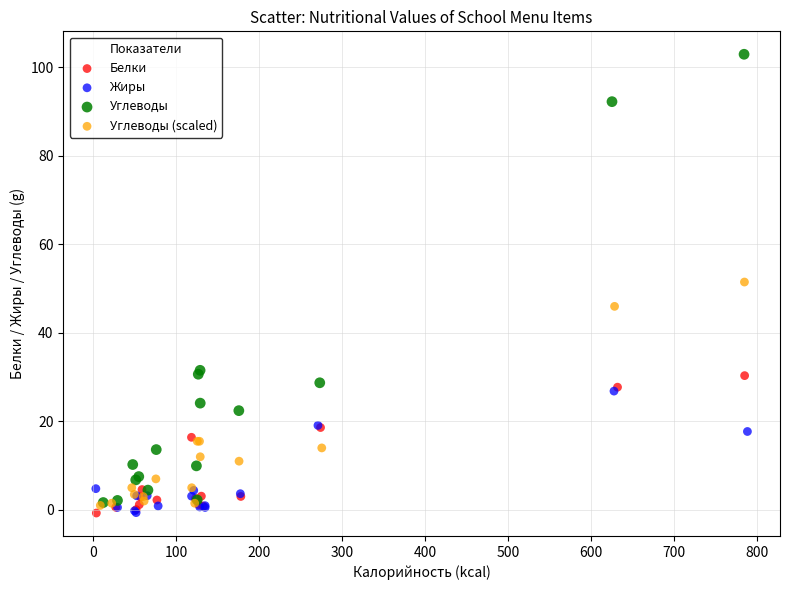

Which series has the widest spread of Y values?

Углеводы